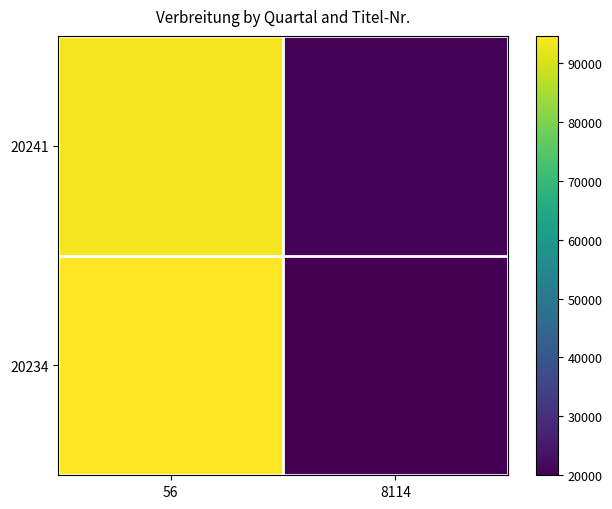

Reading left to right, what are all the values shown in this chart?

20241: 56=93493	8114=20764
20234: 56=94634	8114=19977